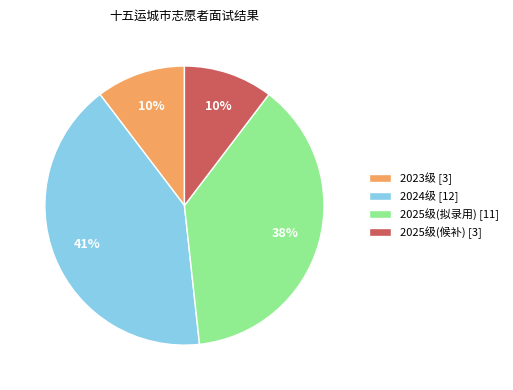

To the nearest percent, what is the average slice percentage?

25%